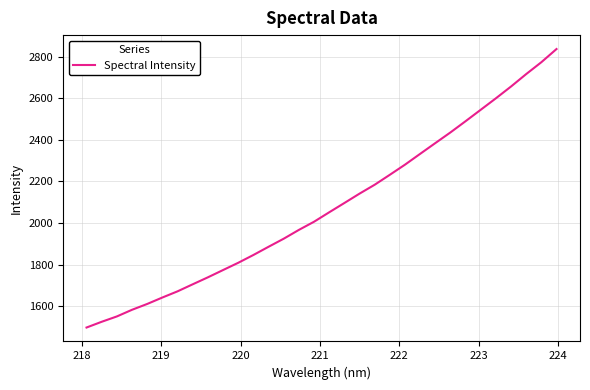

What is the minimum value shown in the chart?

1496.7